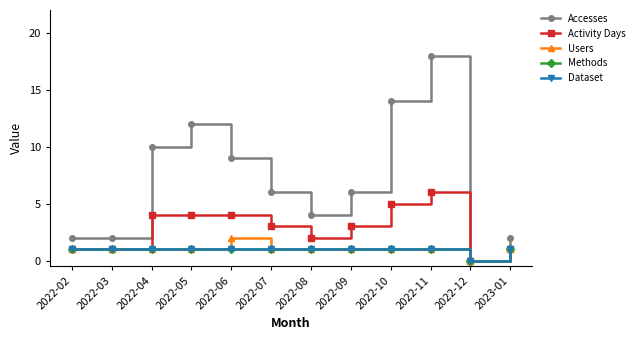

Which has a higher value, 2023-01 or 2022-07?

2022-07